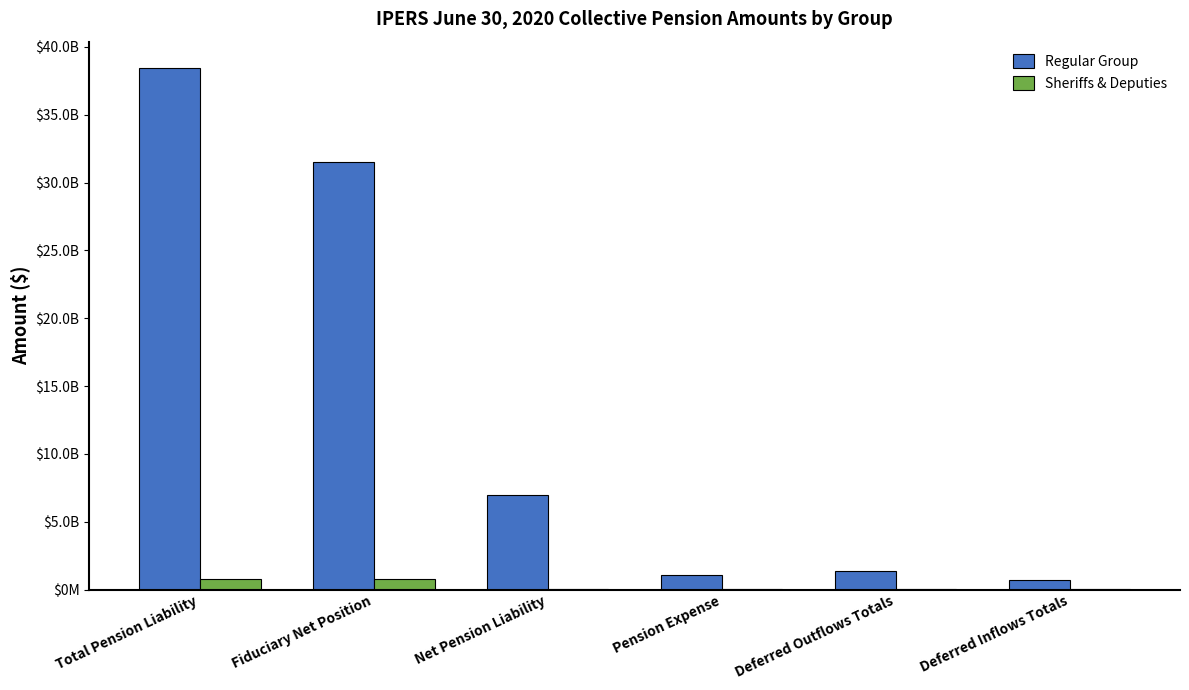

What is the total value across all series at Total Pension Liability?

39235662742